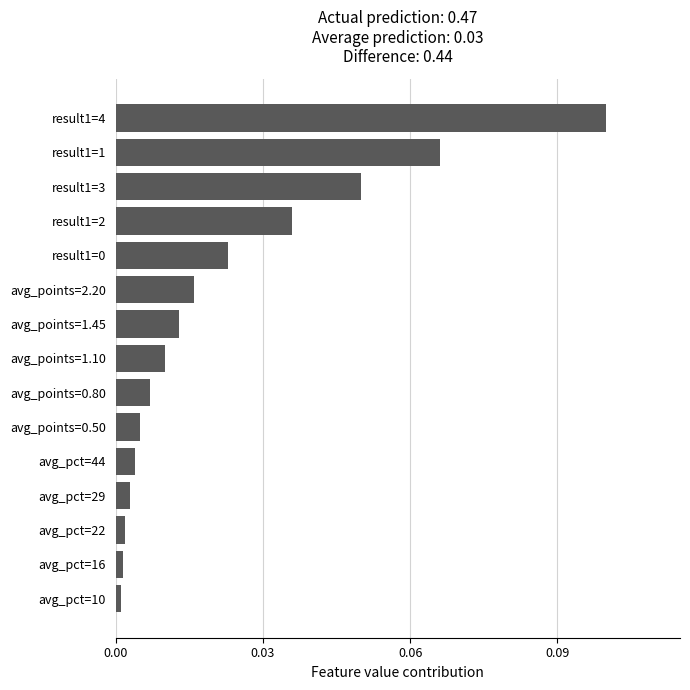

Between avg_points=2.20 and result1=4, which is larger?

result1=4